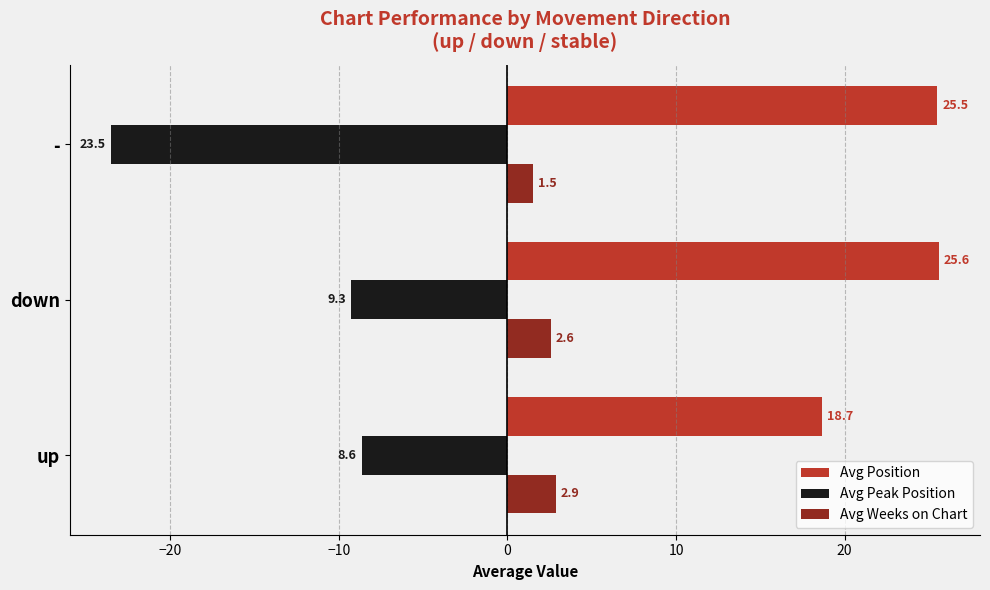

Is the value of Avg Peak Position at up greater than the value of Avg Weeks on Chart at -?

No